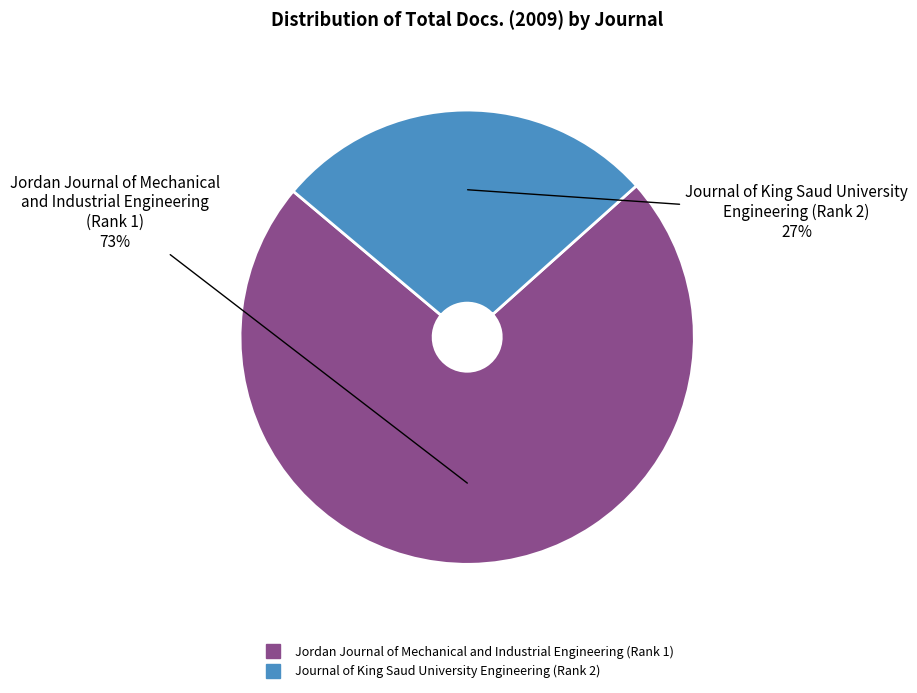

To the nearest percent, what portion does Journal of King Saud University Engineering (Rank 2) represent?

27%